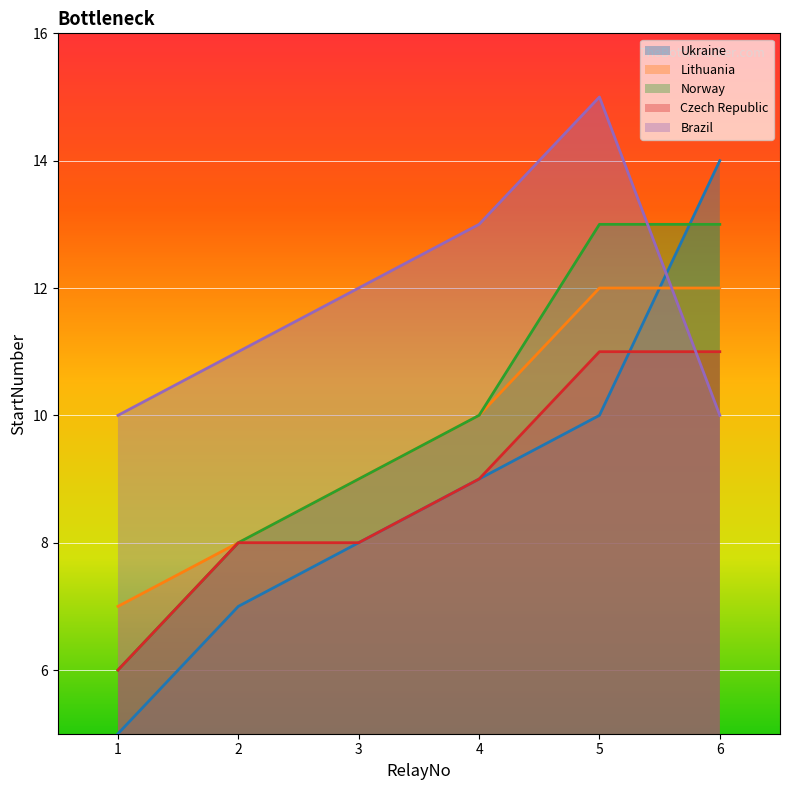

Reading left to right, extract all data points from this chart.

Ukraine: 5	7	8	9	10	14
Lithuania: 7	8	9	10	12	12
Norway: 6	8	9	10	13	13
Czech Republic: 6	8	8	9	11	11
Brazil: 10	11	12	13	15	10